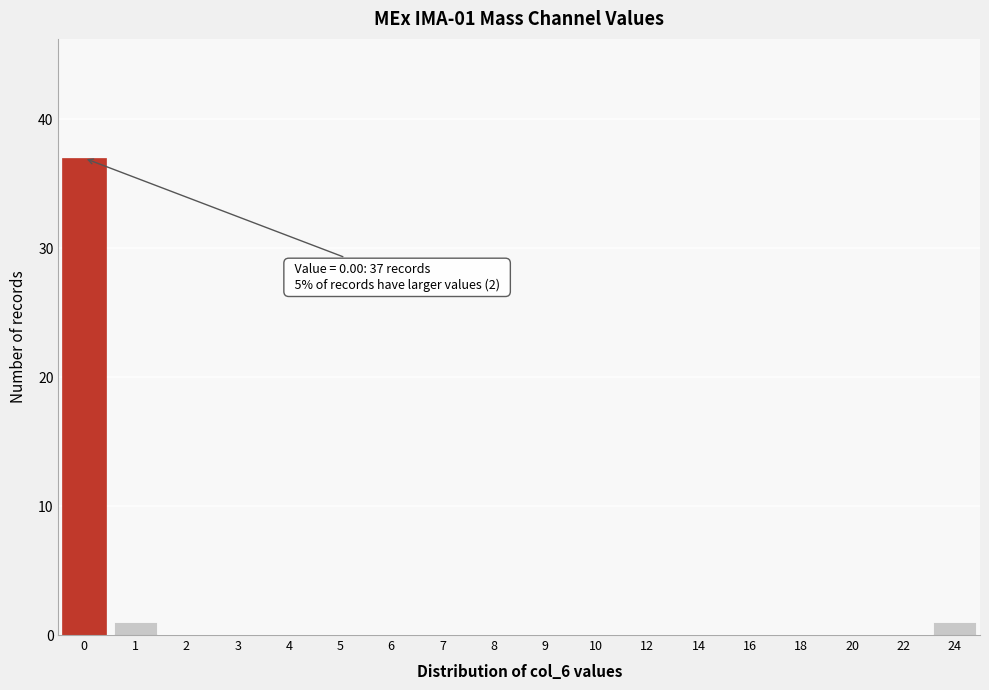

Reading left to right, list all the values displayed in this chart.

0=37	1=1	2=0	3=0	4=0	5=0	6=0	7=0	8=0	9=0	10=0	12=0	14=0	16=0	18=0	20=0	22=0	24=1